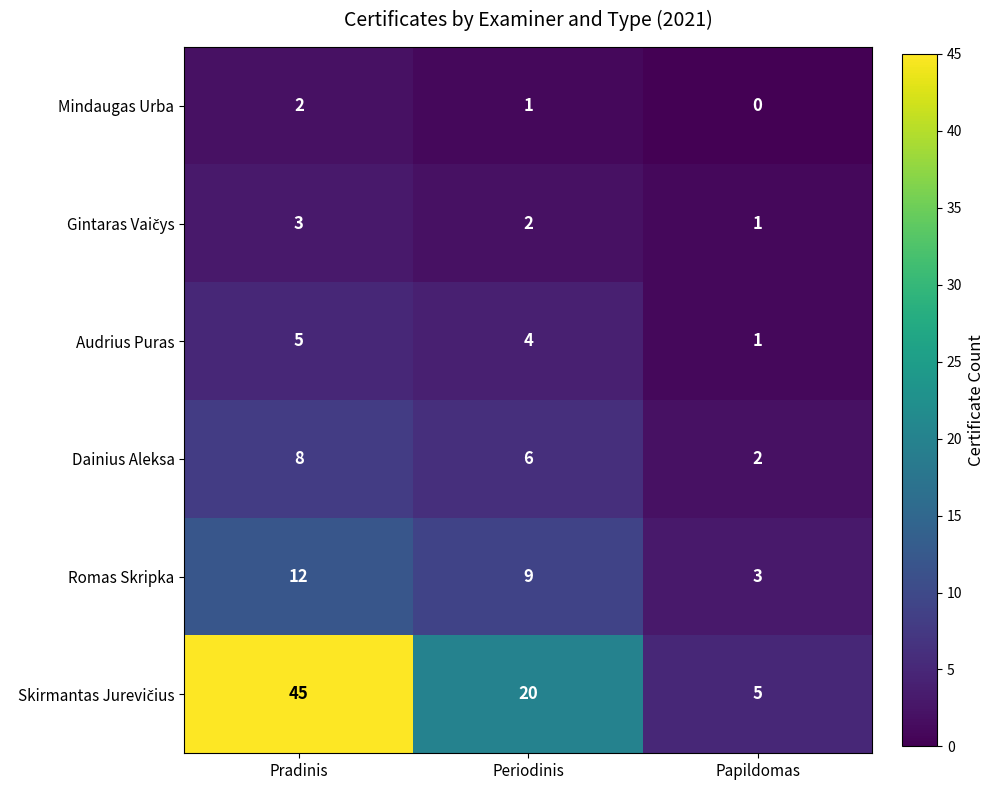

Where does the Romas Skripka series first go above 9?

Pradinis